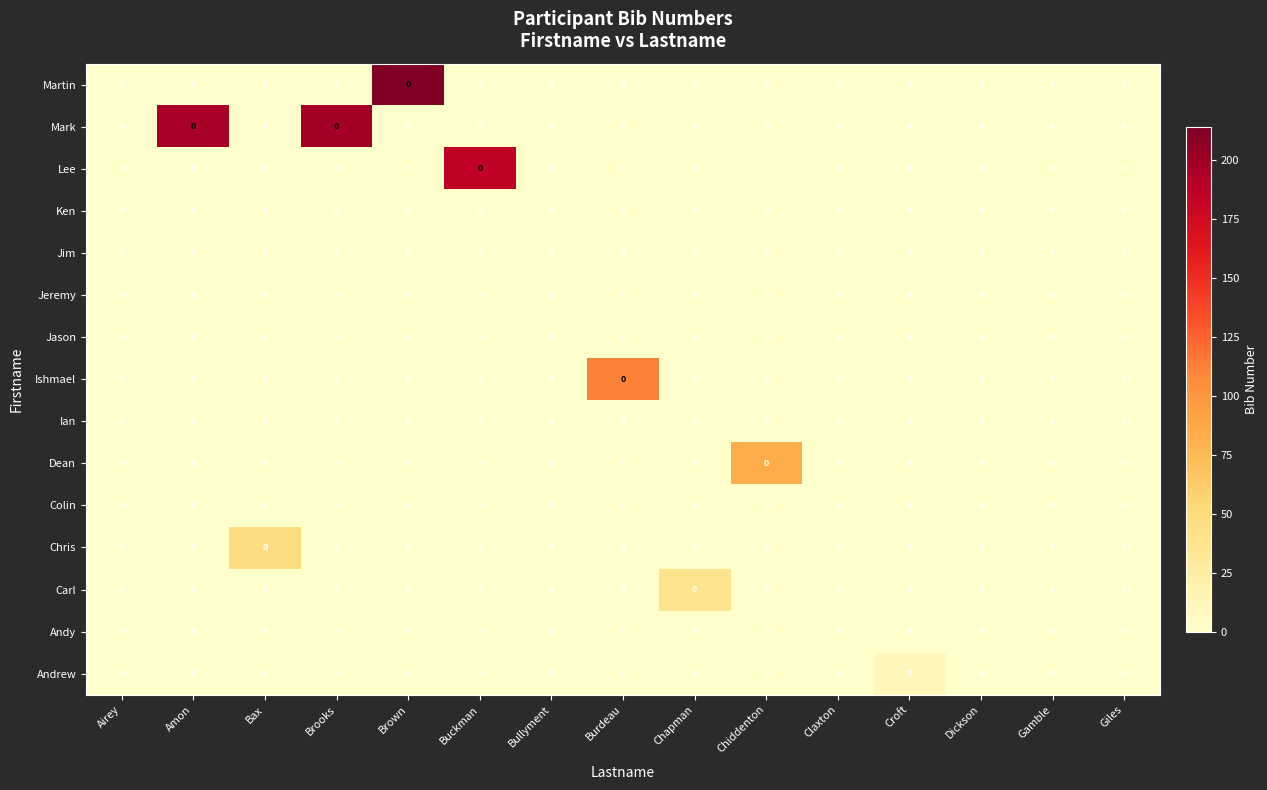

What is the greatest value displayed?

214